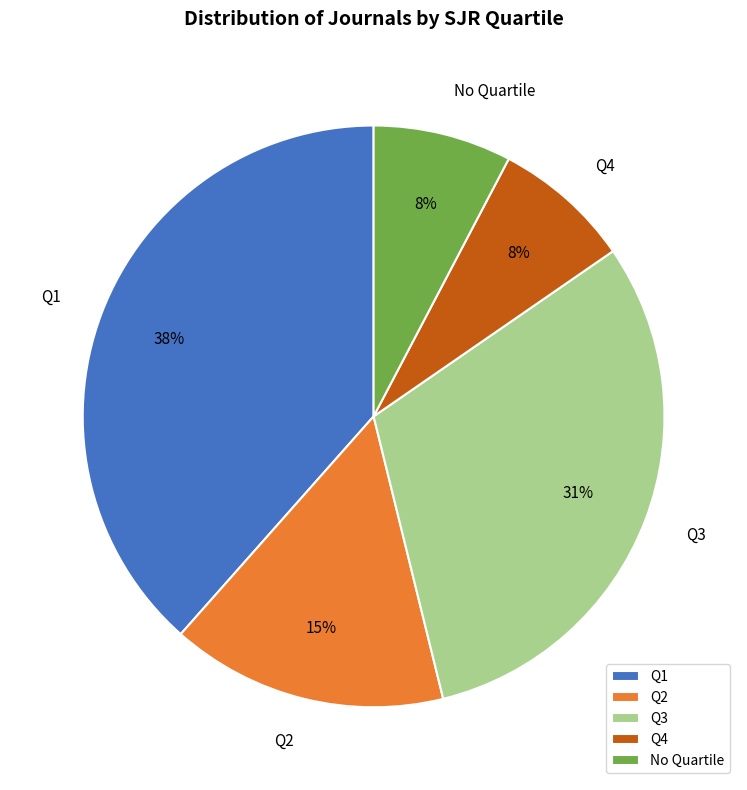

Combined, do Q3 and No Quartile account for over 50%?

No